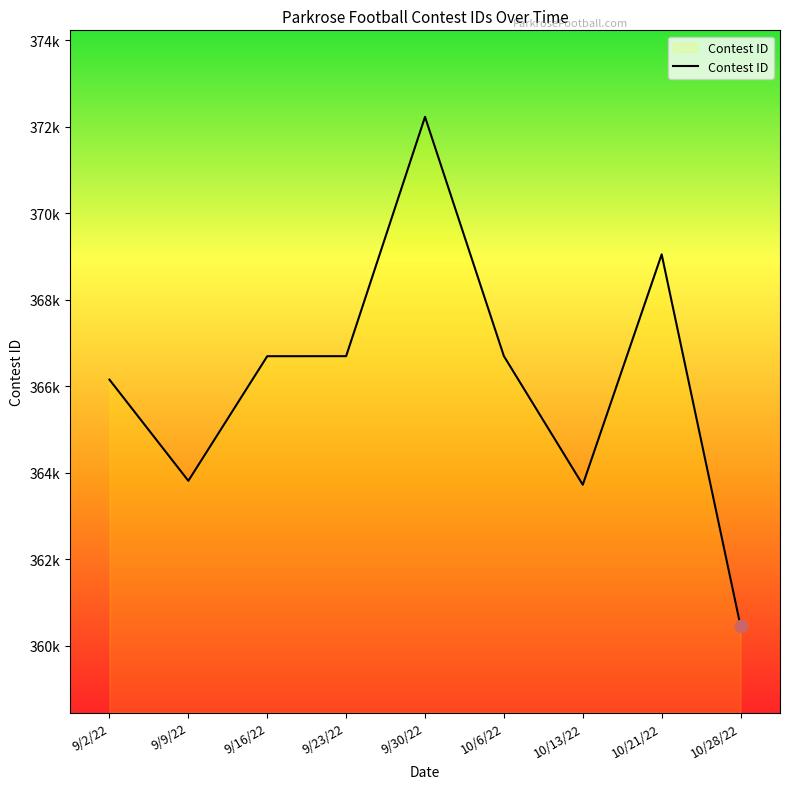

Which has a higher value, 9/9/22 or 9/16/22?

9/16/22